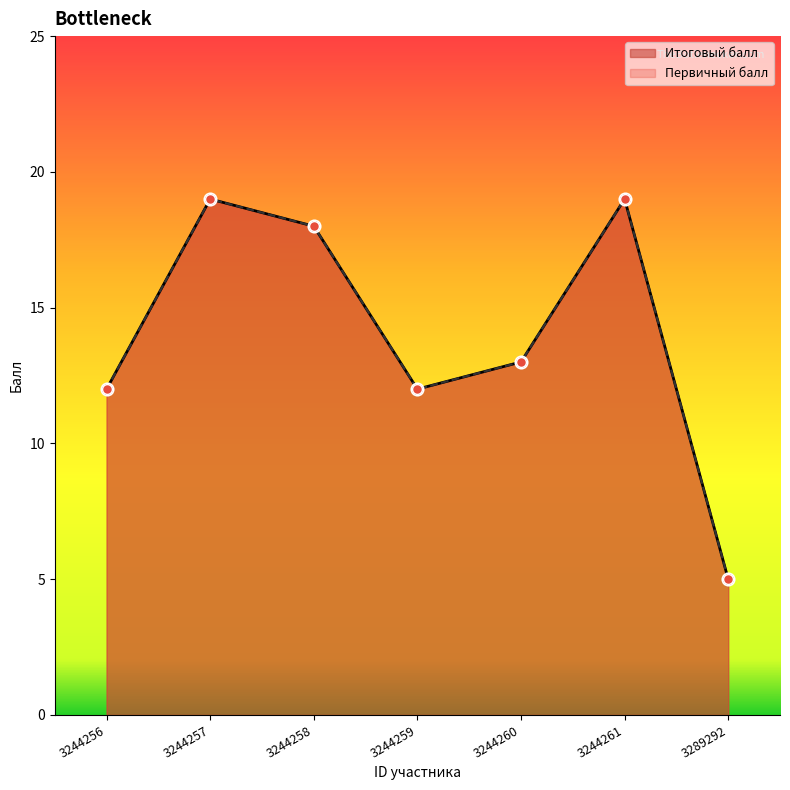

At how many categories does at least one series exceed 5?

6